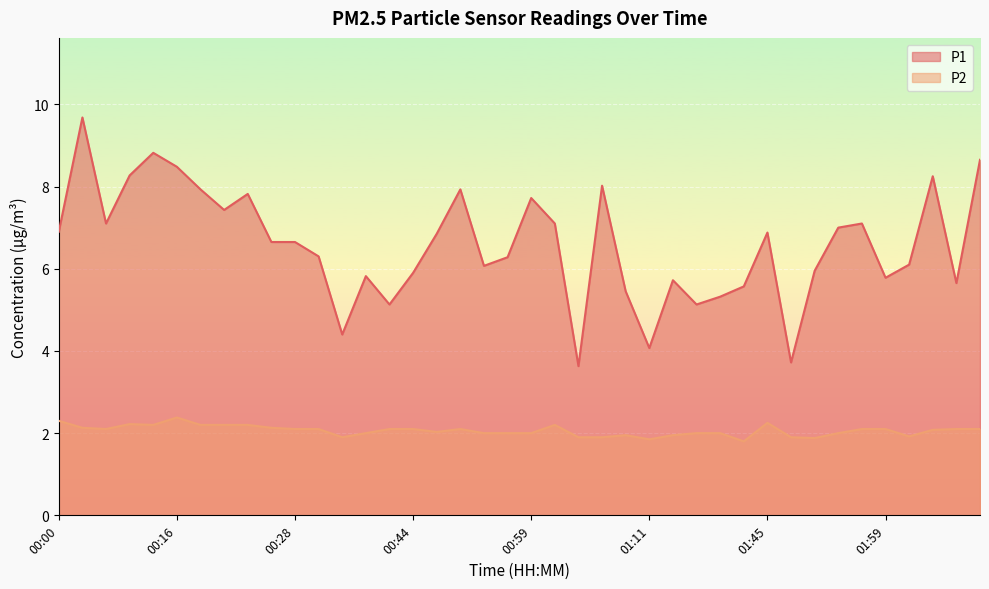

What position from the right is 01:51?

8